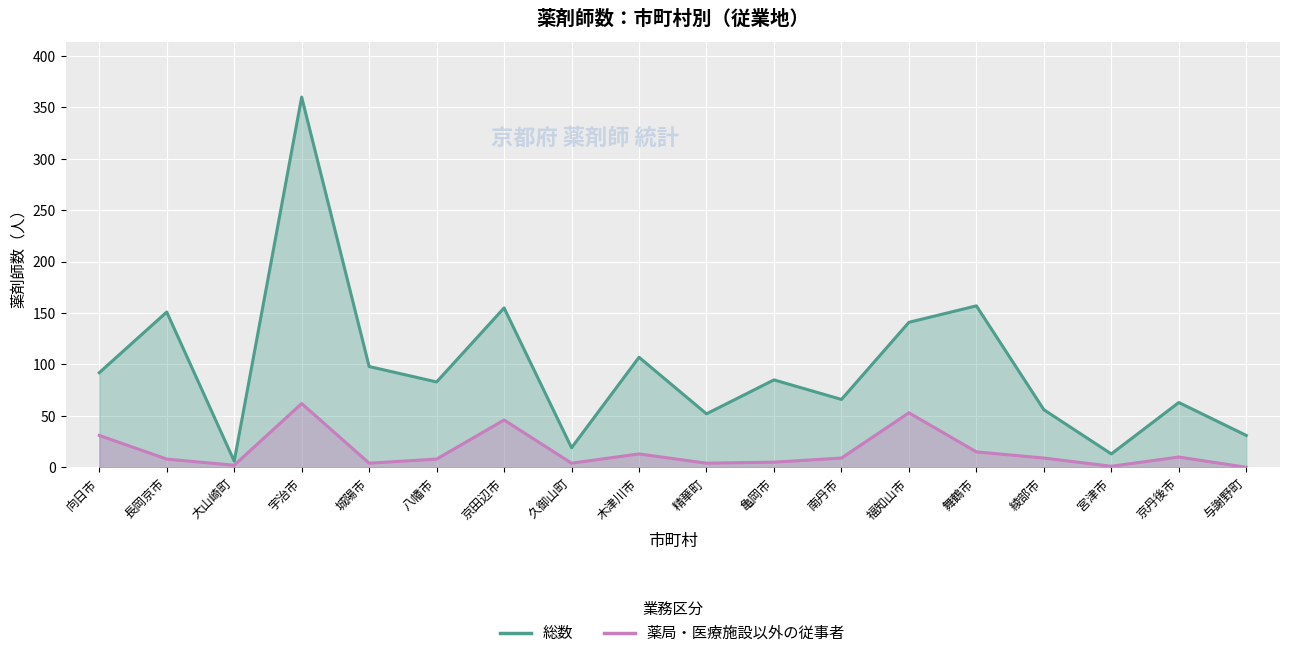

Rank the series by their average value, from lowest to highest.

薬局・医療施設以外の従事者, 総数